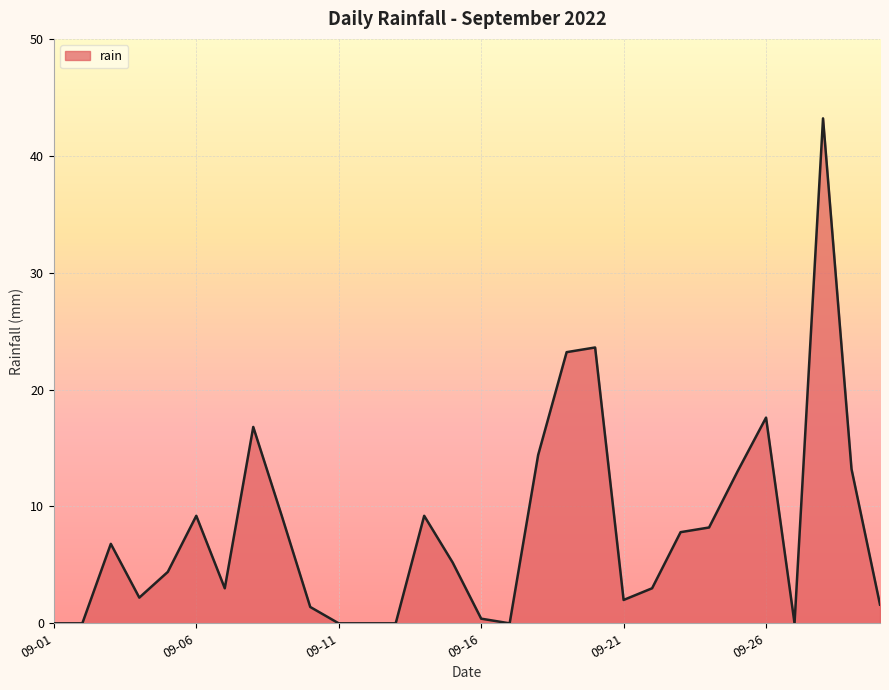

What is the difference between the maximum and minimum values?

43.2